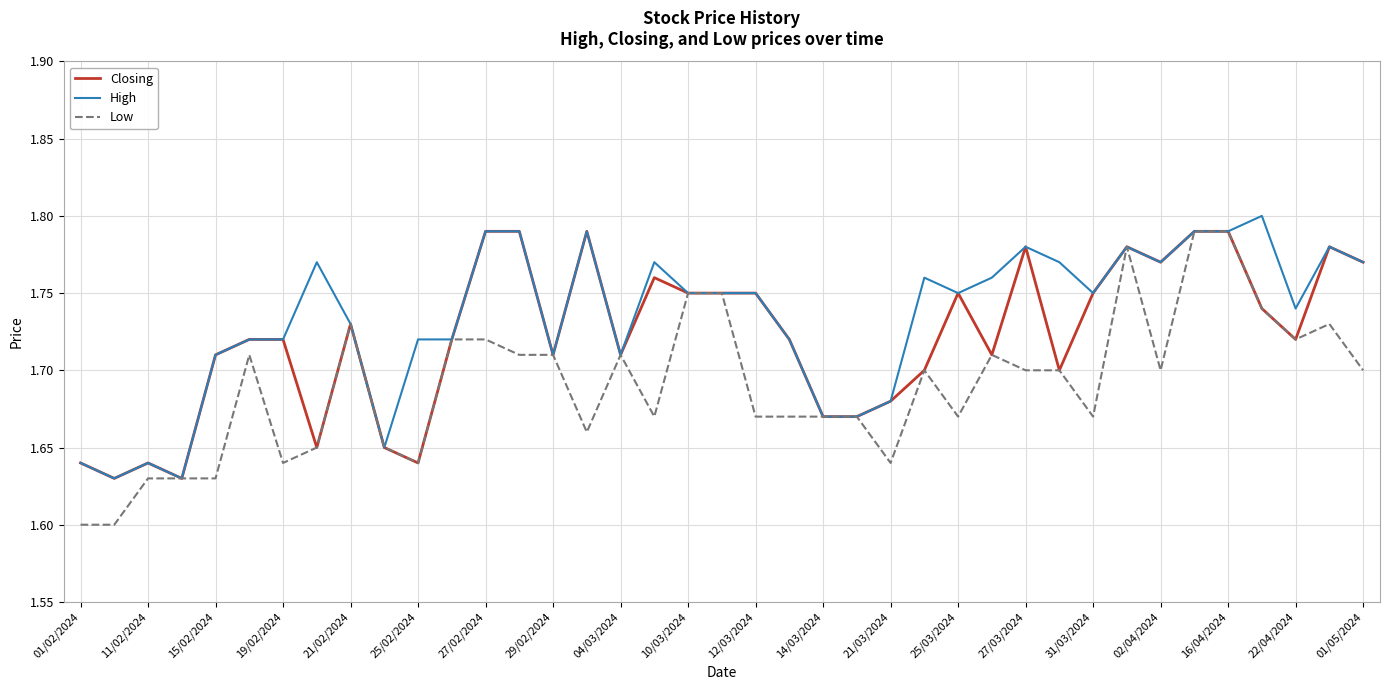

Which series has the largest range (max minus min)?

Low